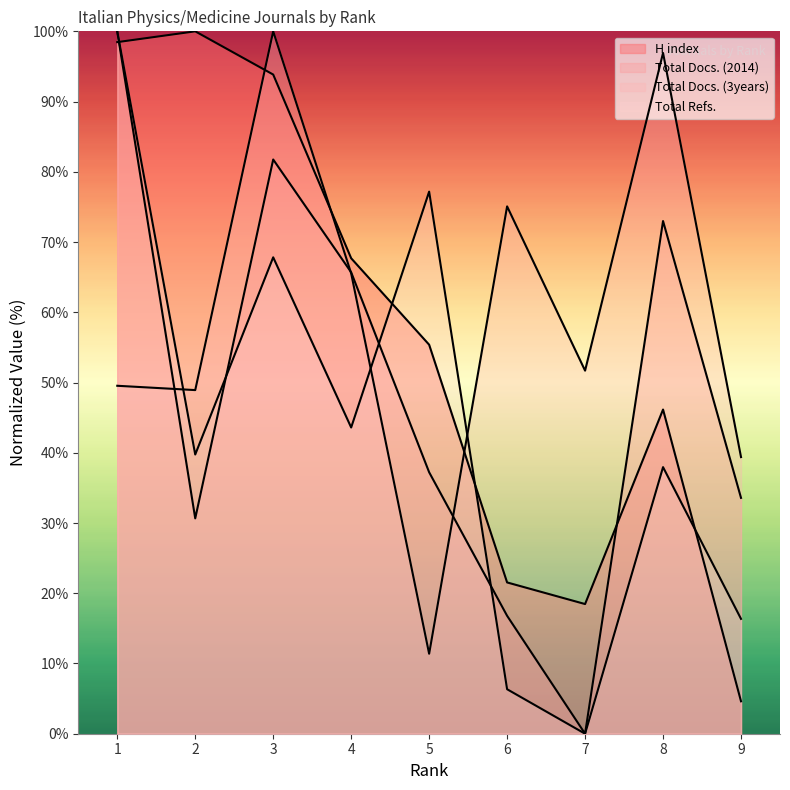

Does the chart have visible grid lines?

No